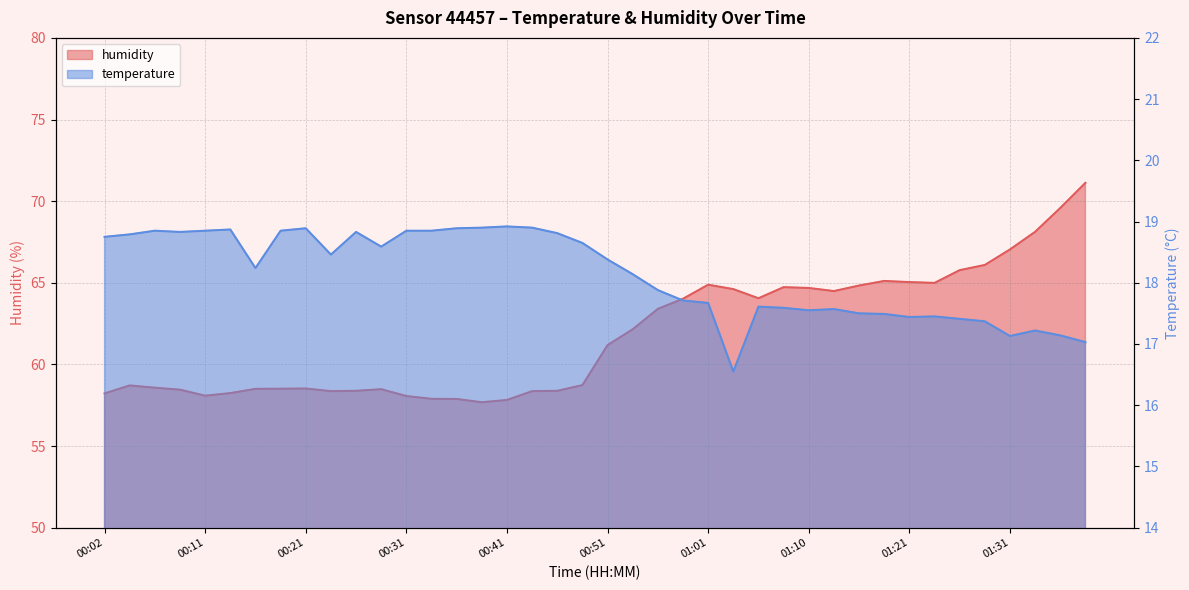

Which series changed the most between 00:09 and 00:48?

humidity